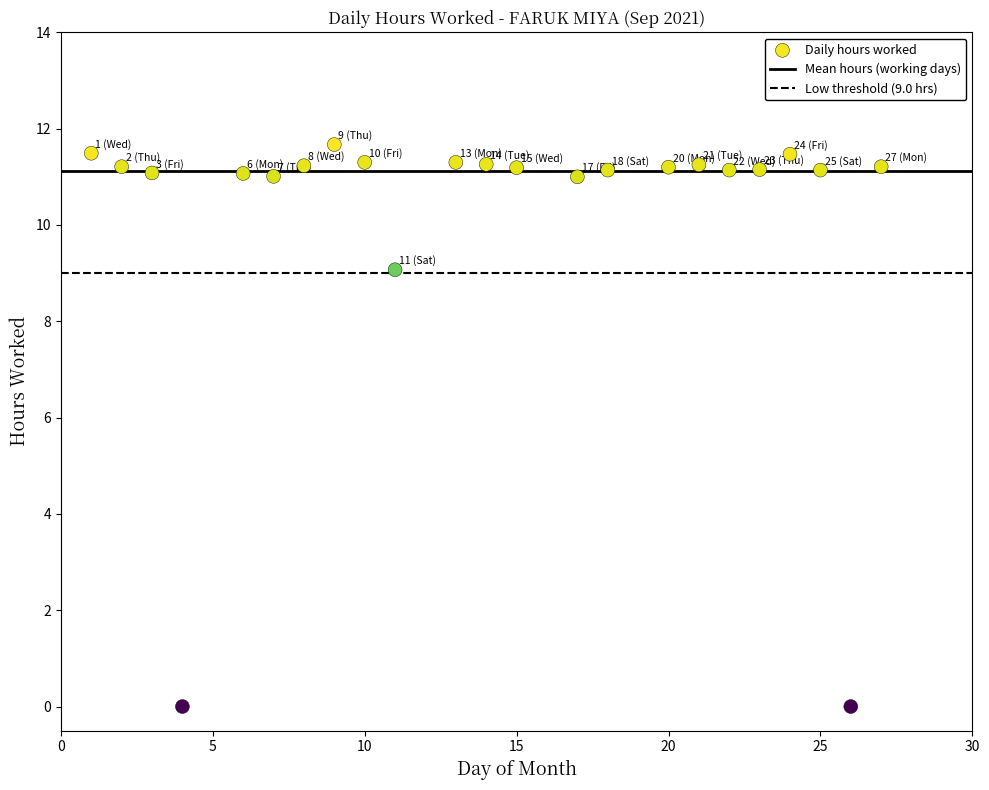

What is the range of X values (max minus min)?

26.0